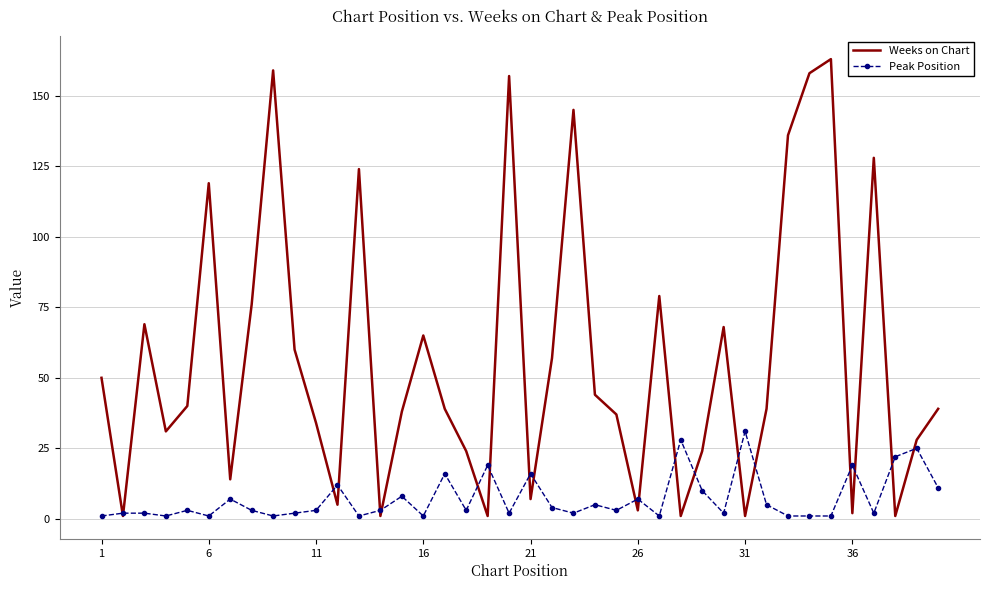

Which series has the largest range (max minus min)?

Weeks on Chart